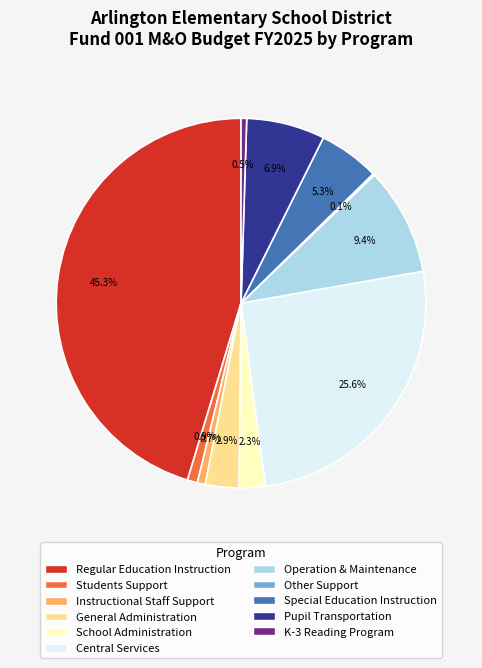

Is the sum of General Administration and Pupil Transportation greater than half?

No